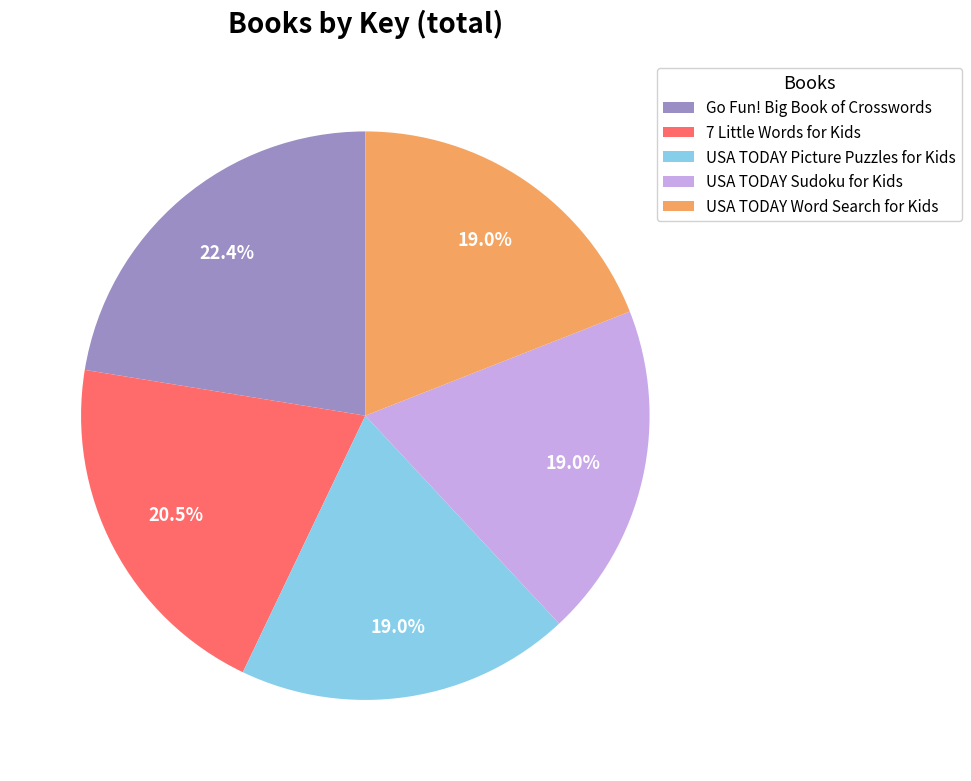

How many segments does this pie chart have?

5